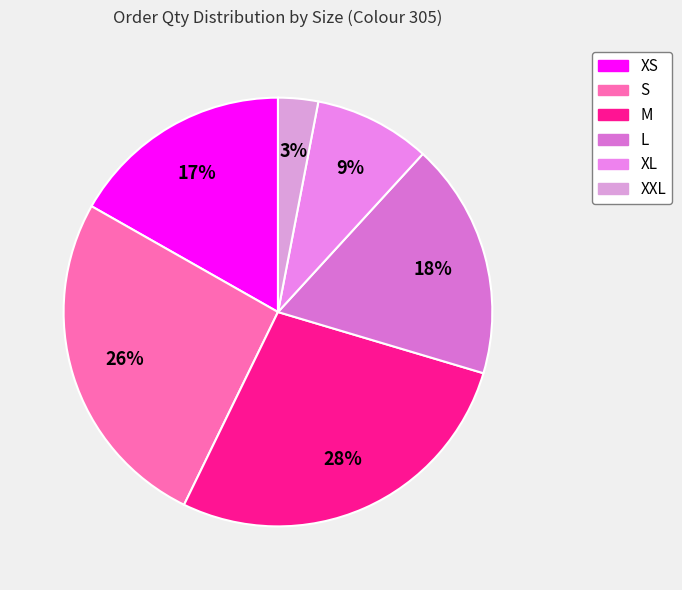

Does XL represent more than half of the total?

No